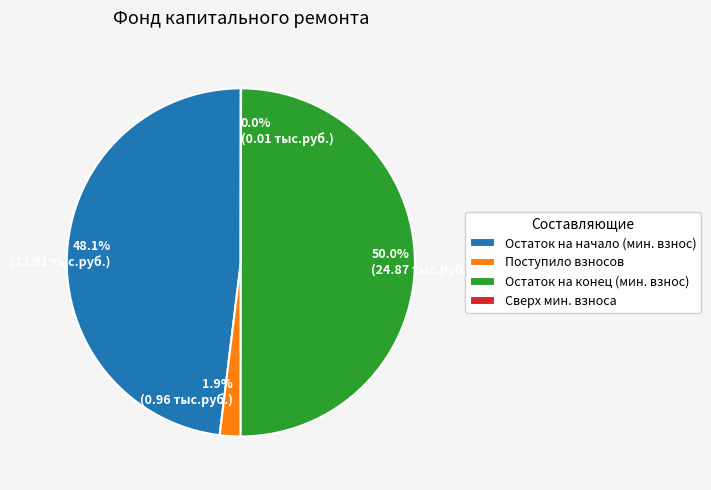

What percentage do 1.9% (0.96 тыс.руб.) and 48.1% (23.91 тыс.руб.) together represent?

50.0%